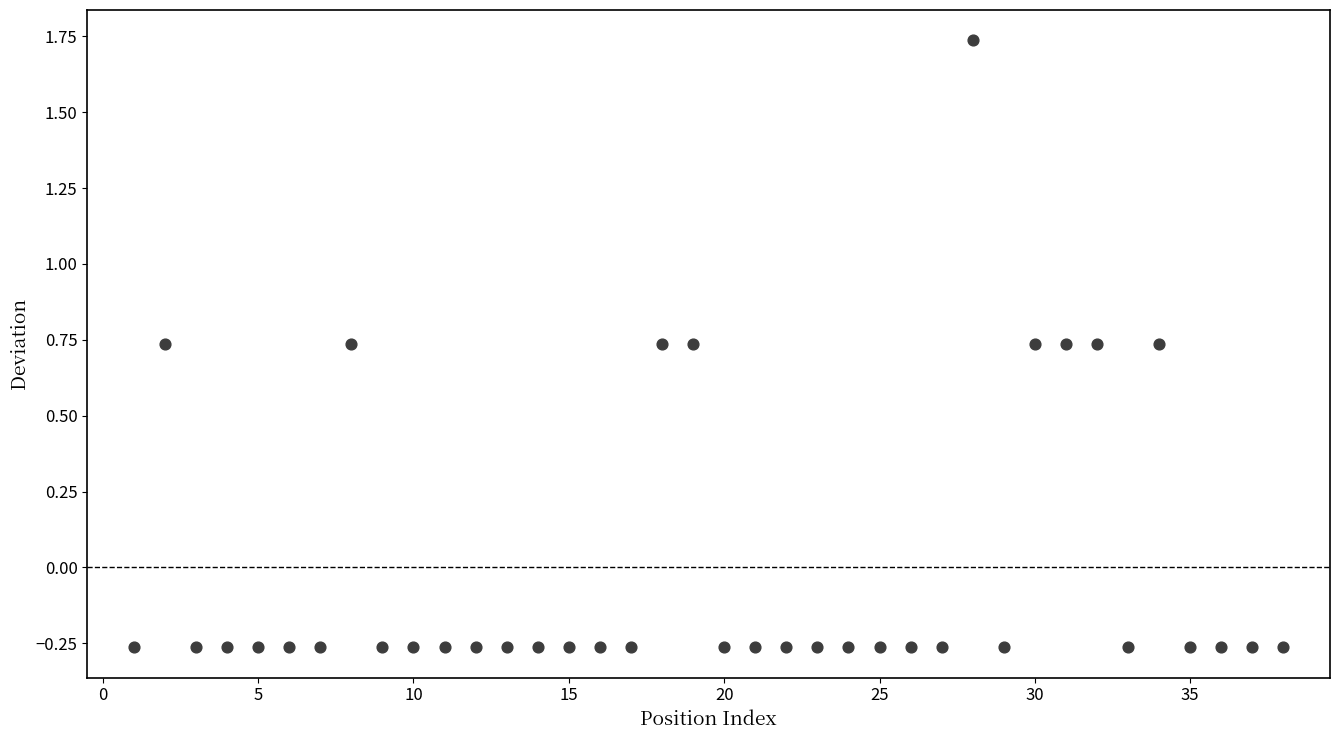

What is the range of X values (max minus min)?

37.0